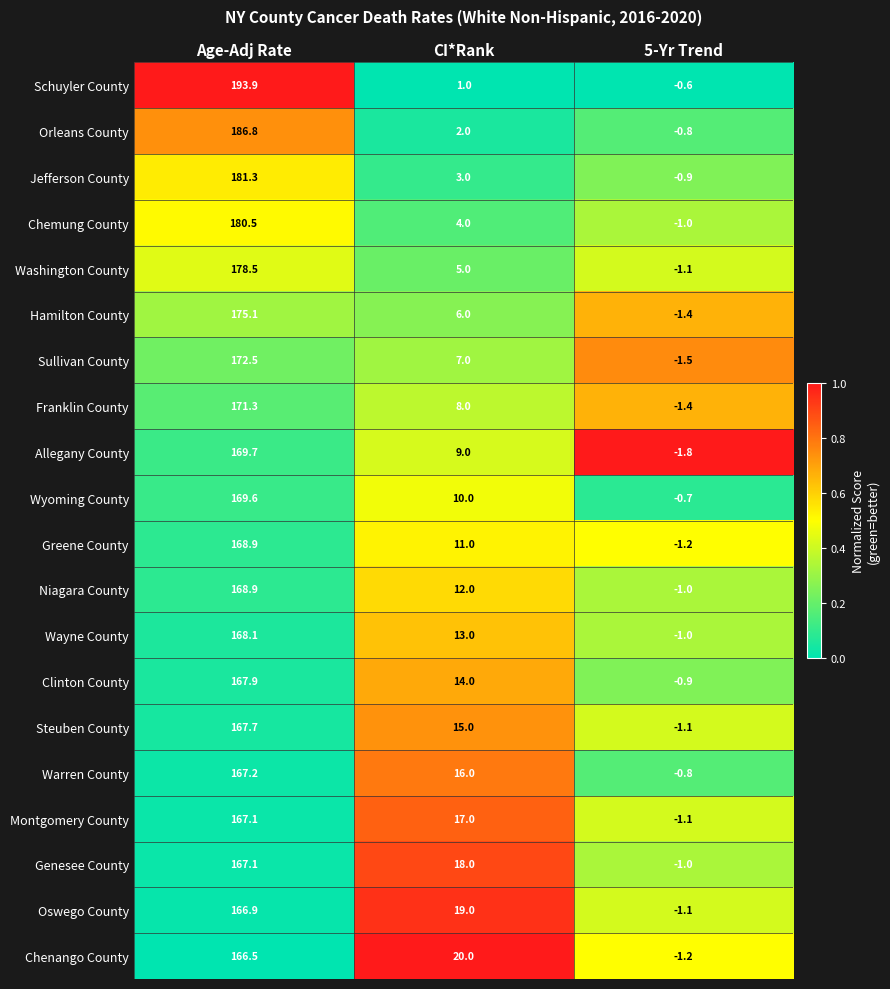

Where is Jefferson County nearest to the value 90?

CI*Rank